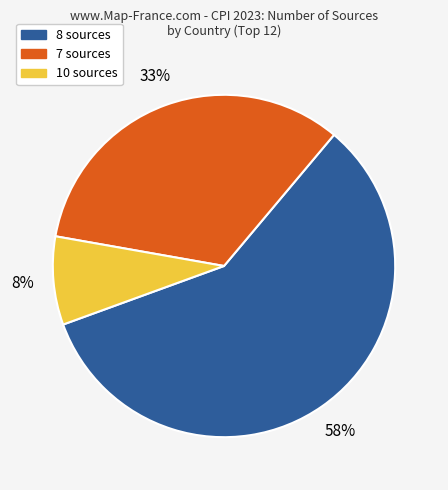

Is there a majority slice in this chart?

Yes